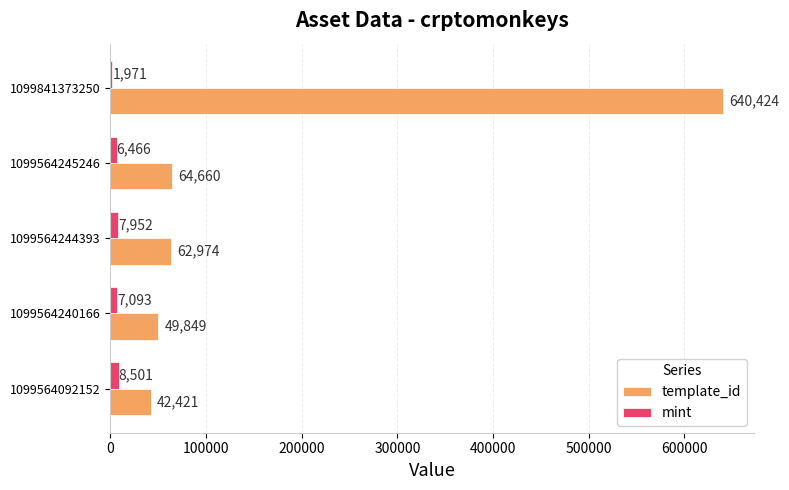

At which label is template_id closest to 341422?

1099564245246